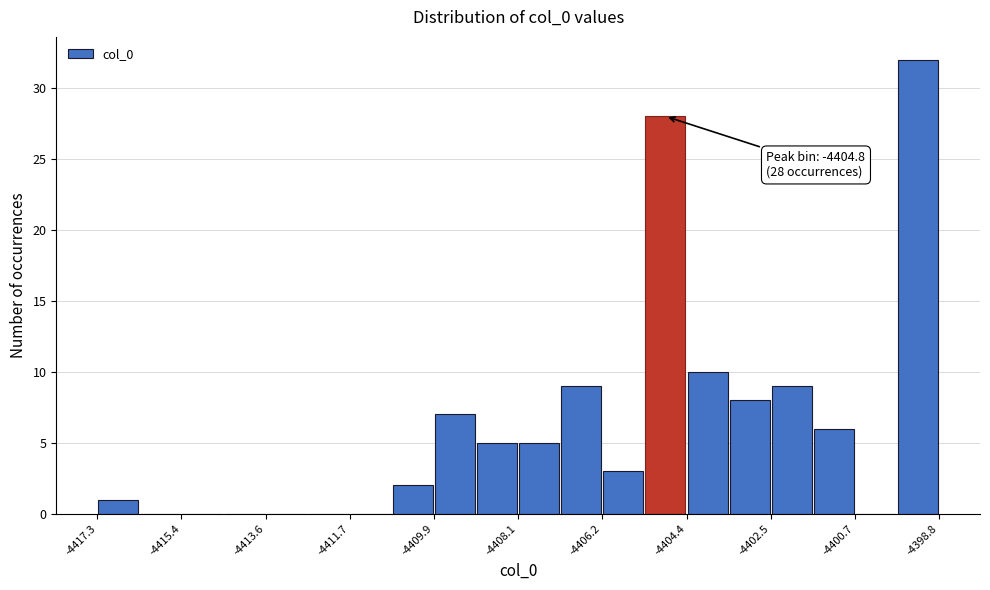

Over which range of the x-axis is the bar tallest?

-4399.8 to -4398.8